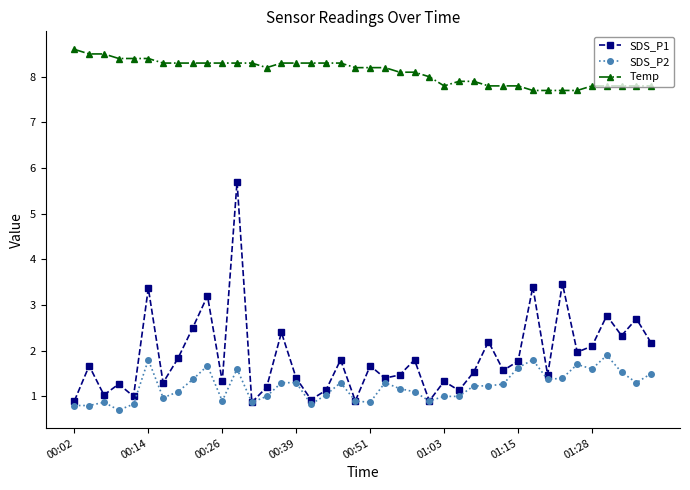

At how many categories does at least one series exceed 5?

40